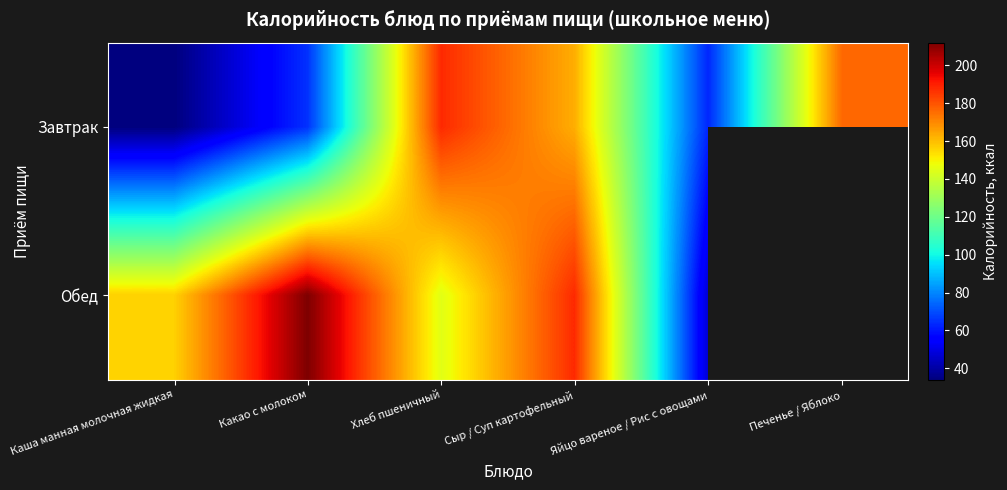

The Обед series shows 145.0 at Хлеб пшеничный. True or false?

True